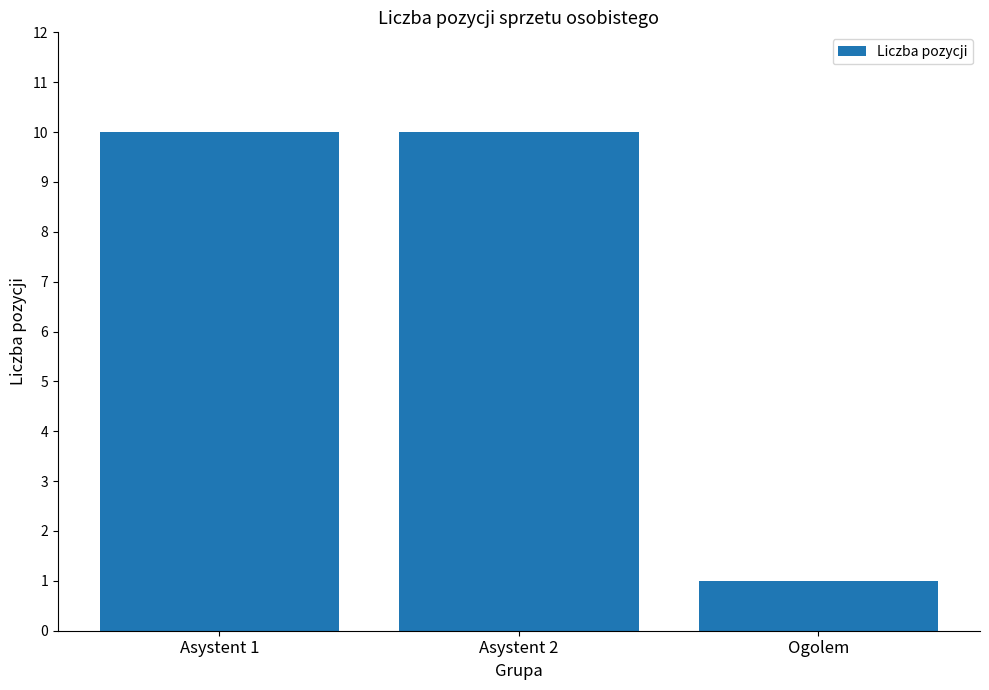

Reading right to left, what are all the values shown in this chart?

1	10	10